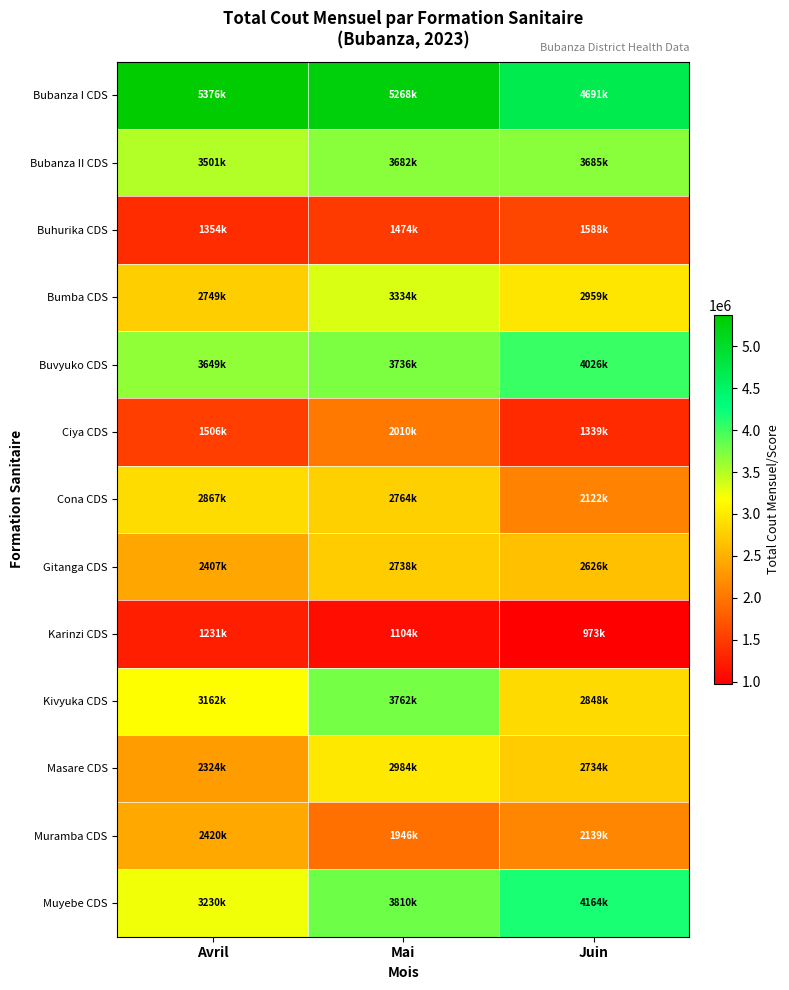

What is the difference between the highest and lowest values at Avril?

4144935